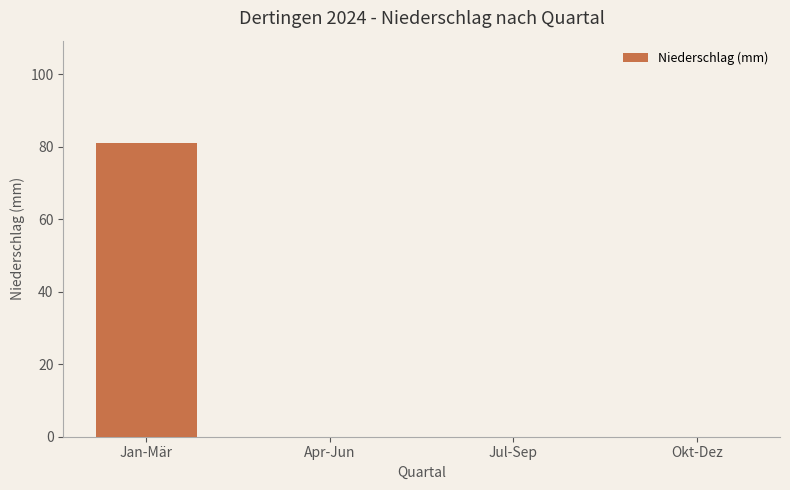

What is the sum of all values?

80.9